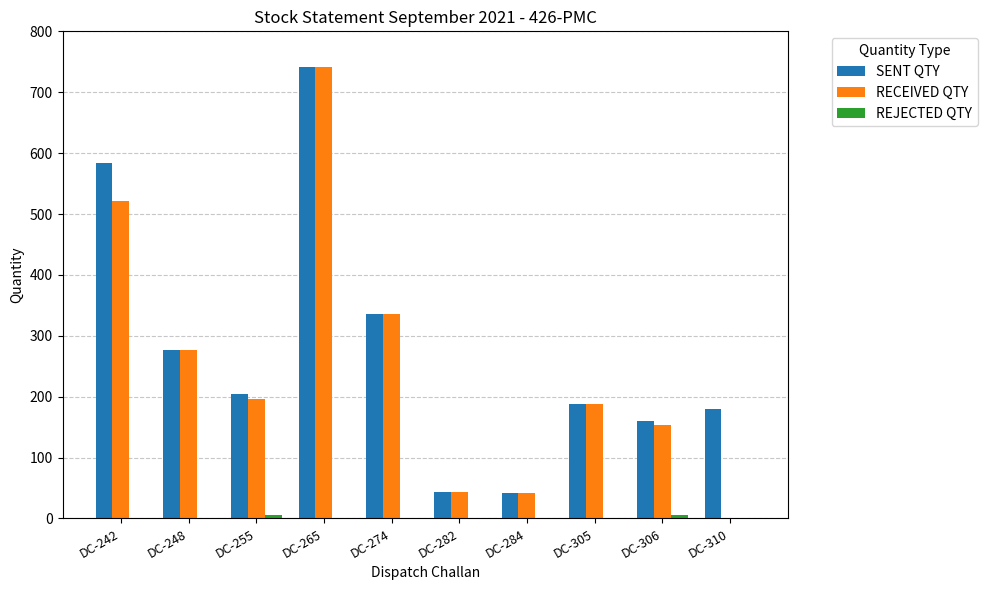

Is it true that SENT QTY equals 160 at DC-306?

True